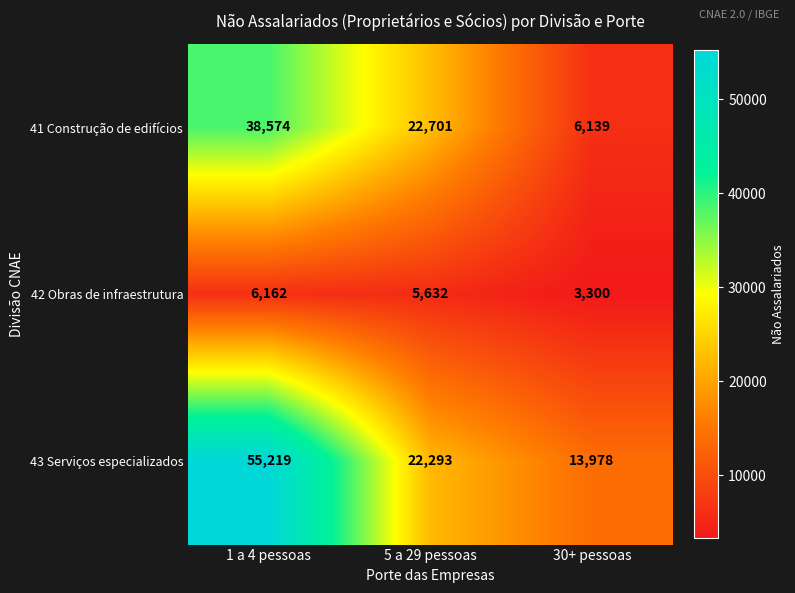

What is the total value across all series at 5 a 29 pessoas?

50626